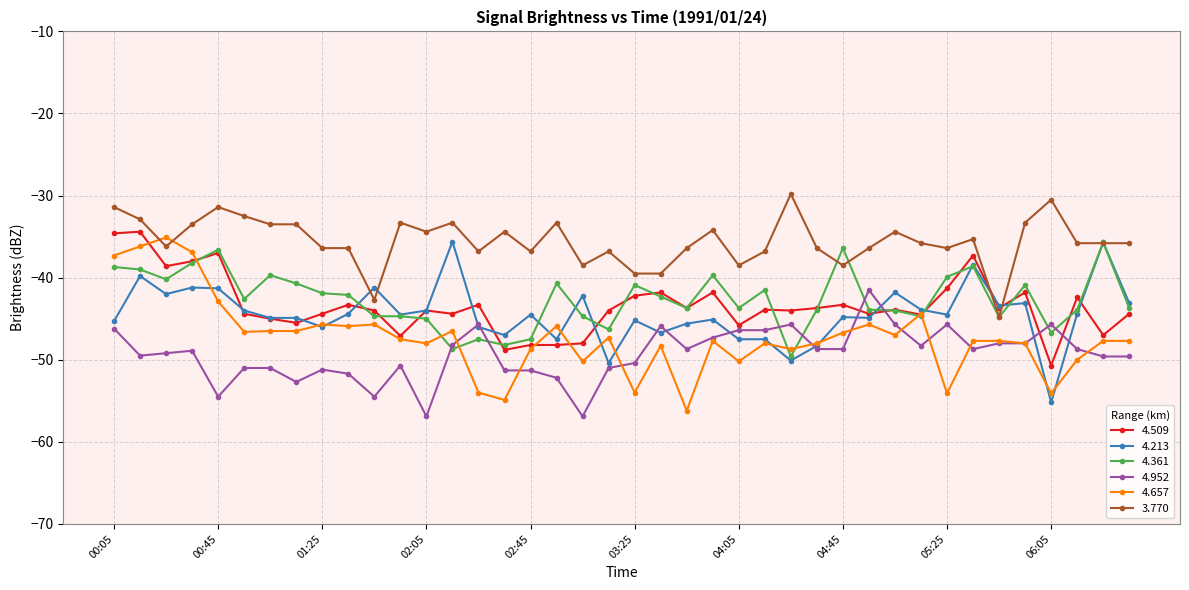

True or false: 3.770 and 4.657 cross at least once.

True